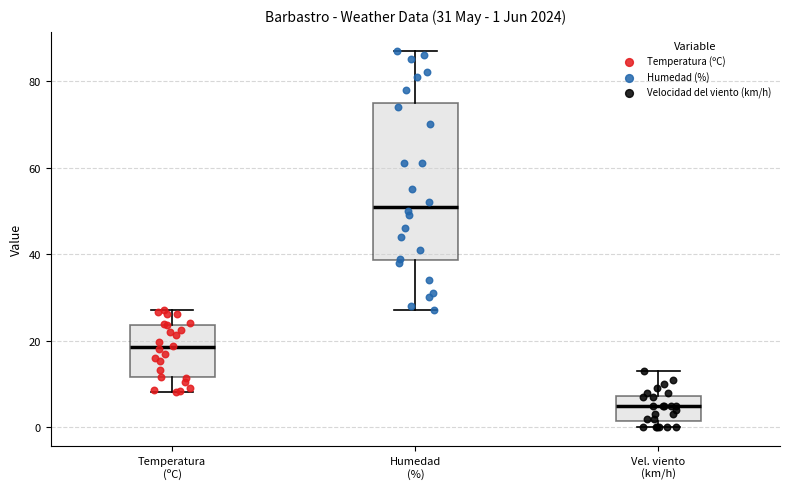

Which box is the tallest, from its lower edge to its upper edge?

Humedad (%)